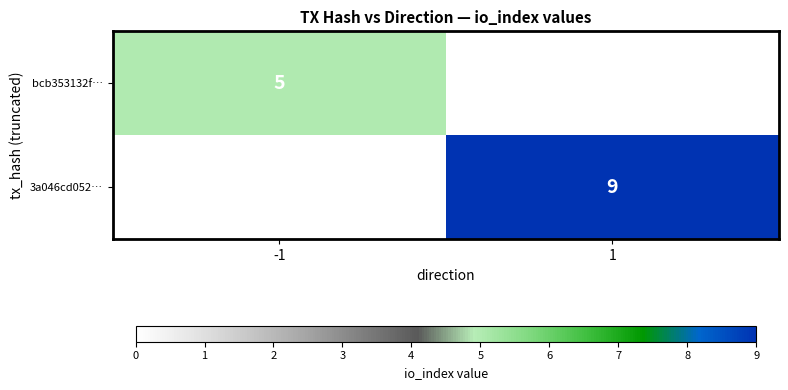

At how many categories does at least one series exceed 6?

1